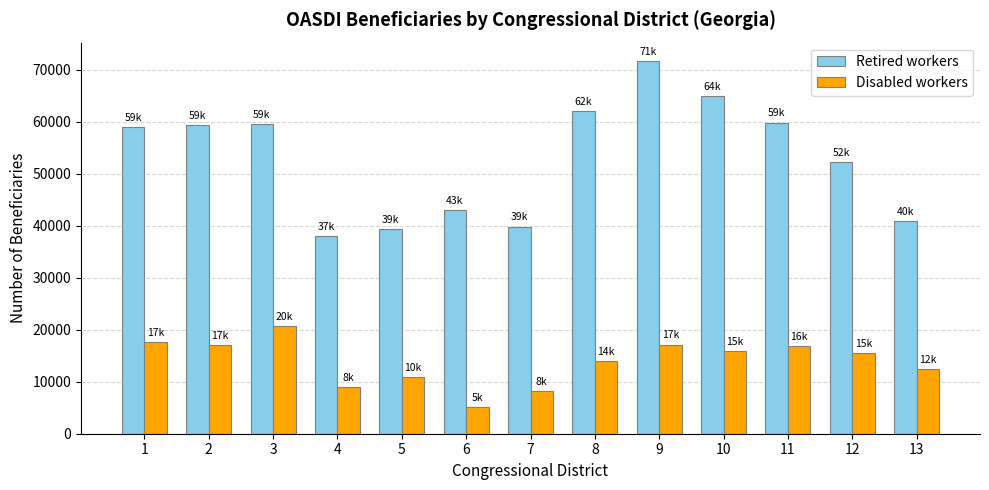

List the series in order of their overall mean, lowest first.

Disabled workers, Retired workers